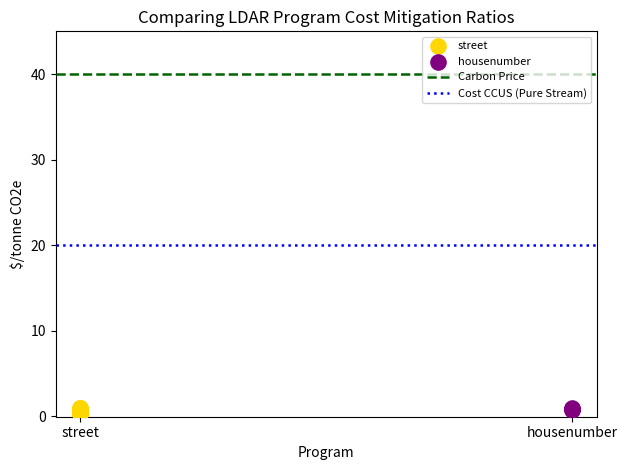

Which series has the largest Y range (max minus min)?

street